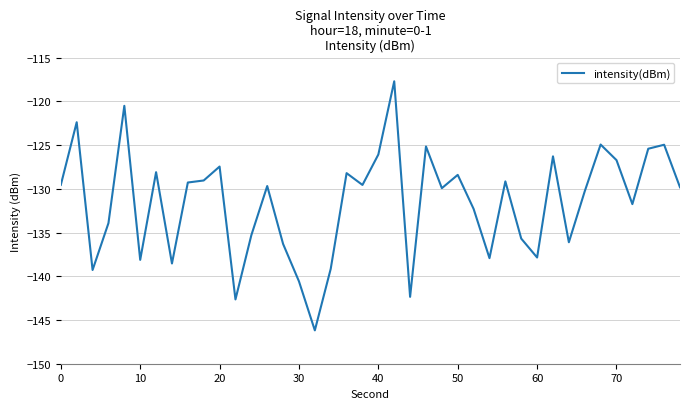

What is the difference between the maximum and minimum values?

28.5